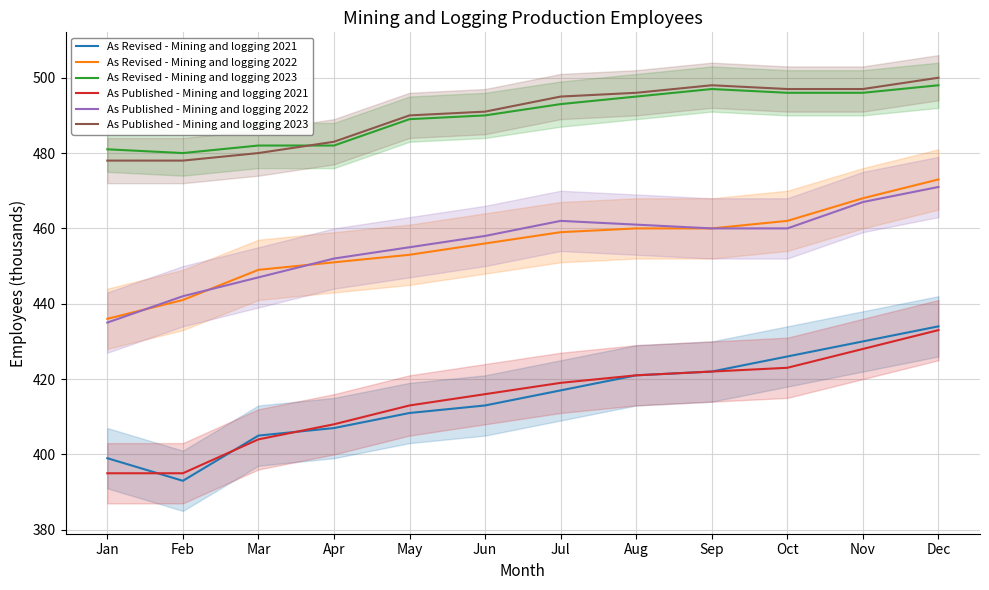

What is the sum of the As Published - Mining and logging 2022 values at Apr and Mar?

899